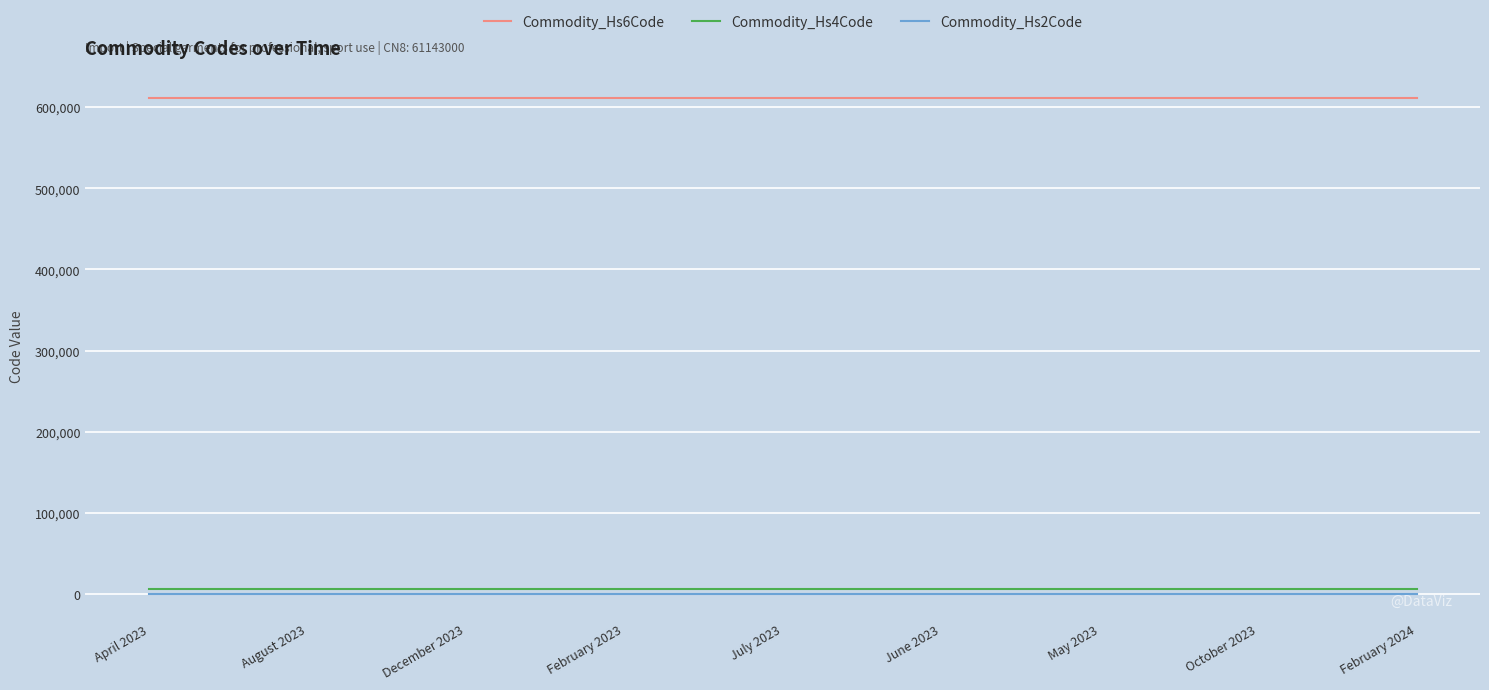

What is the minimum value shown in the chart?

61